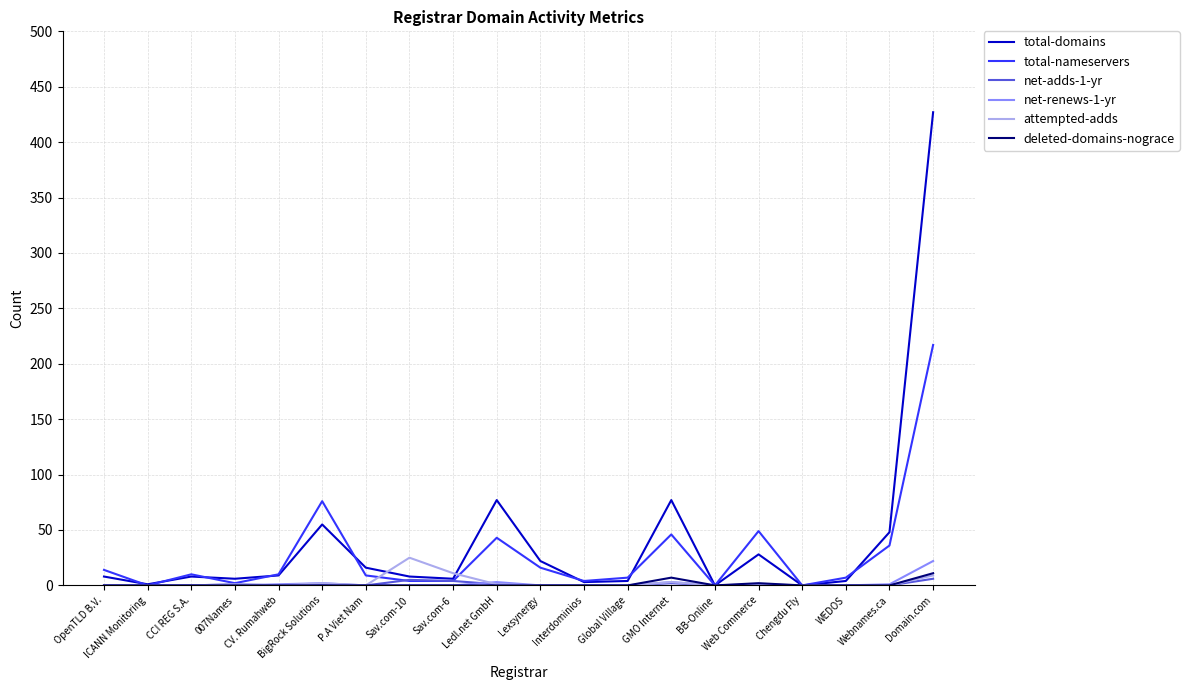

What is the maximum value shown in the chart?

427